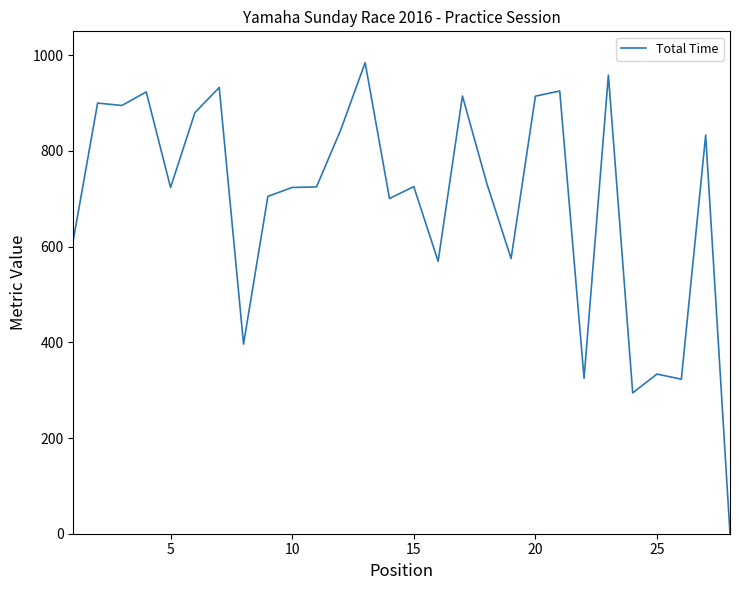

Does the chart have visible grid lines?

No